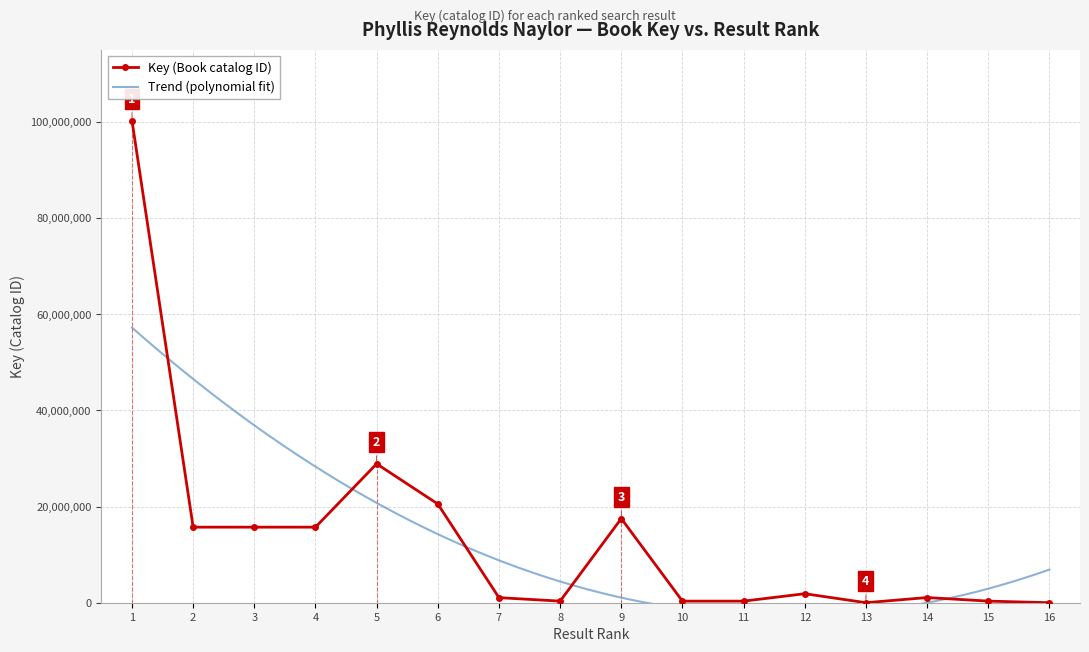

Reading left to right, list all the values displayed in this chart.

1=100274529	2=15718159	3=15718774	4=15718042	5=28896777	6=20539045	7=1057825	8=332367	9=17507351	10=330507	11=330402	12=1875313	13=5691	14=1078071	15=336410	16=5526